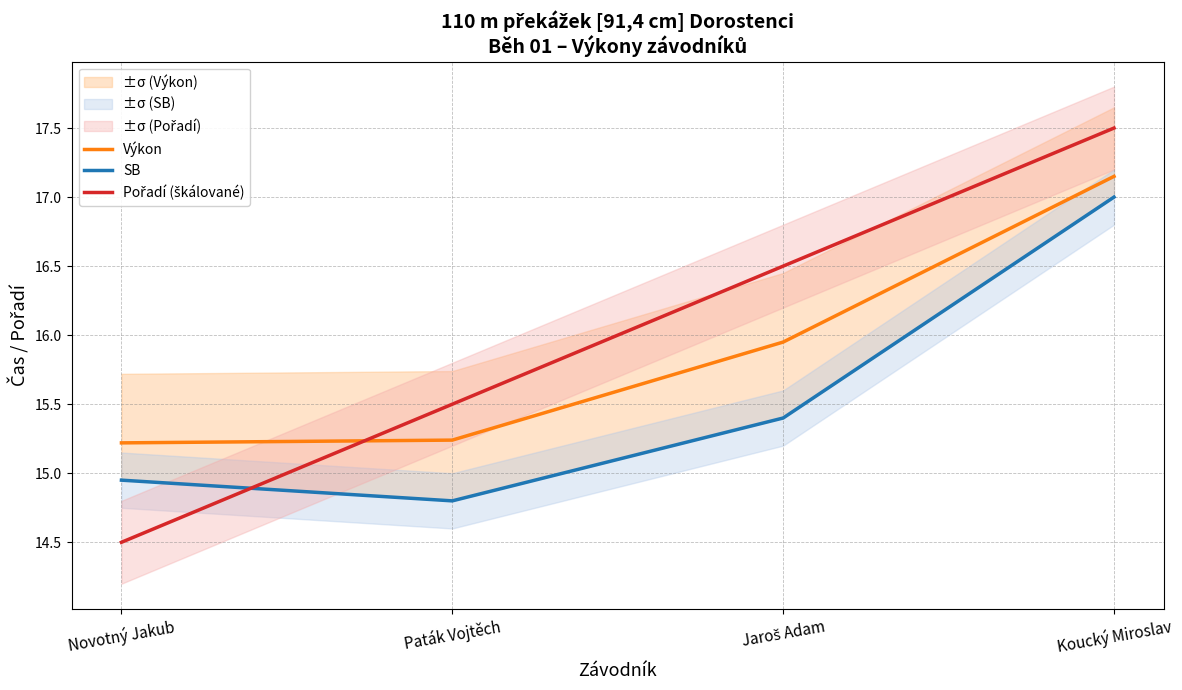

What is the label of the 1st point from the left?

Novotný Jakub